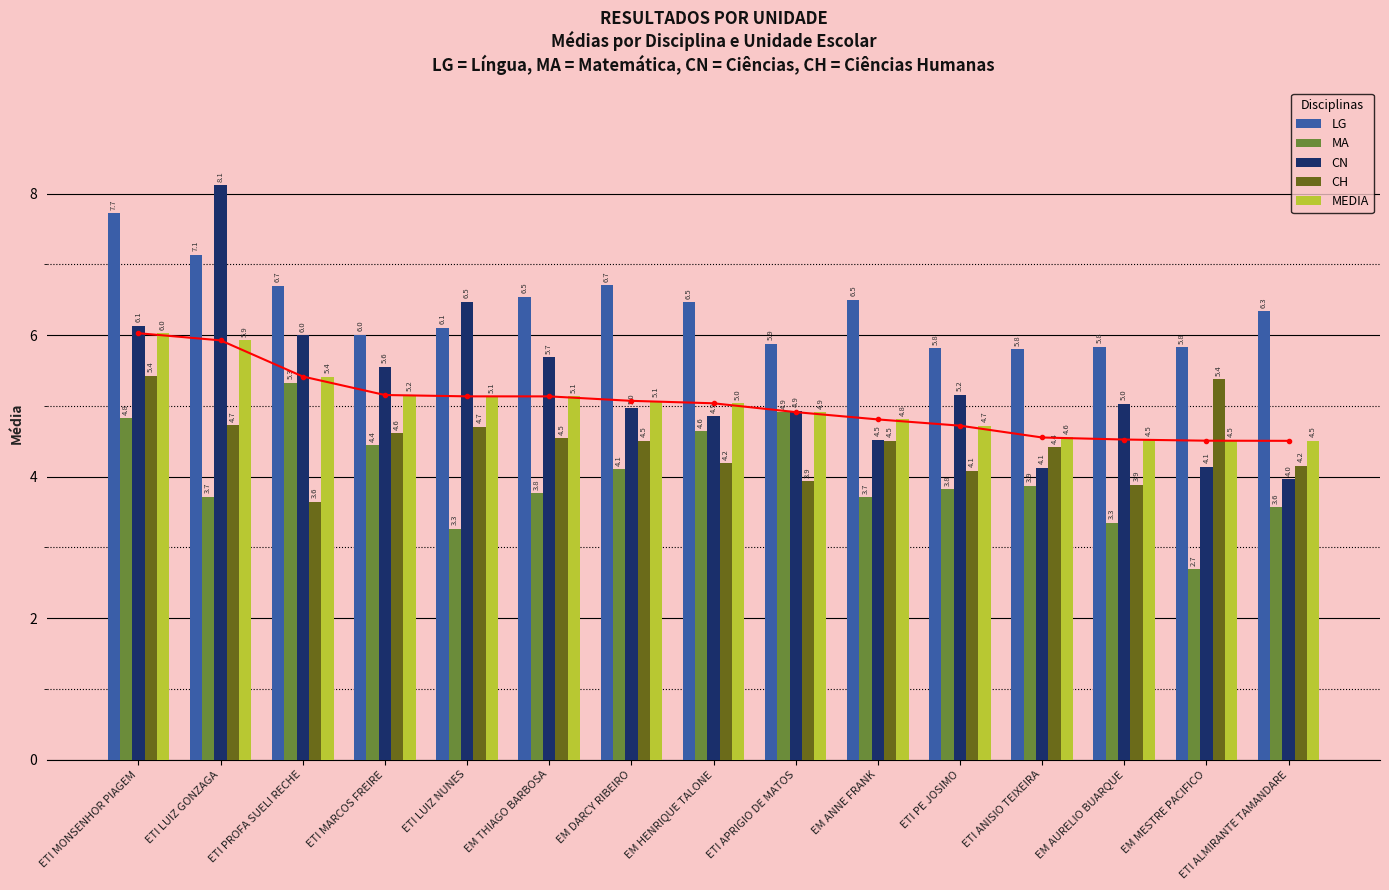

What is the smallest value displayed?

2.7